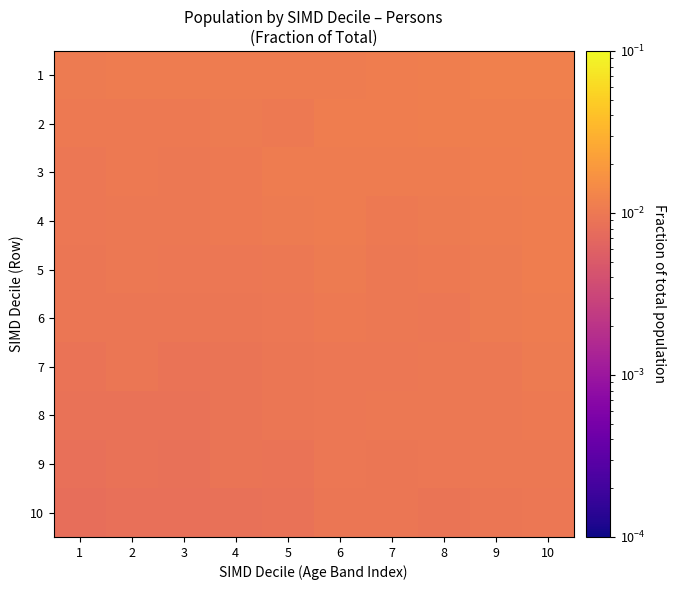

List the series in order of their peak value, highest first.

1, 2, 3, 4, 5, 6, 7, 8, 9, 10